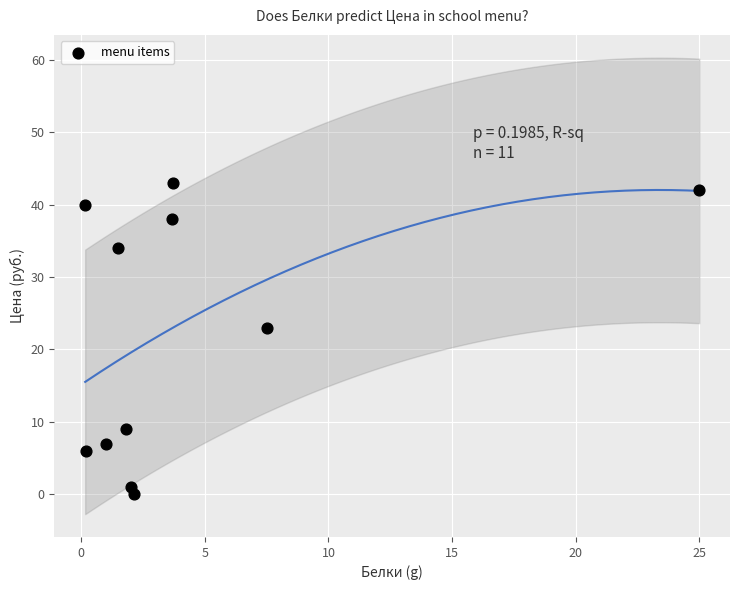

What Y value in the scatter plot is closest to 21?

23